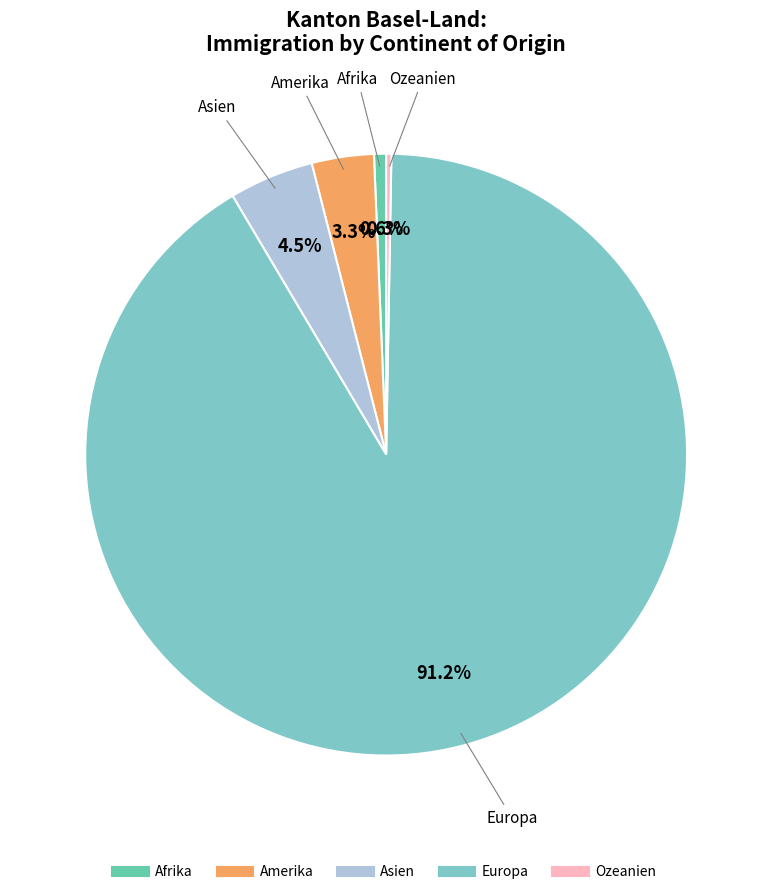

Approximately how many times larger is the value at Asien compared to Amerika?

1.4